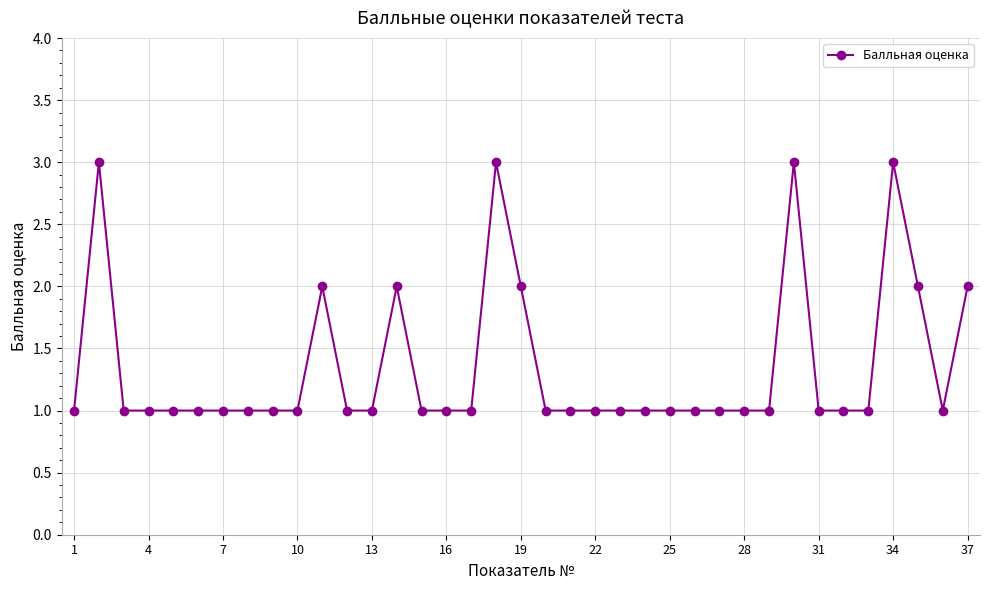

What is the average value?

1